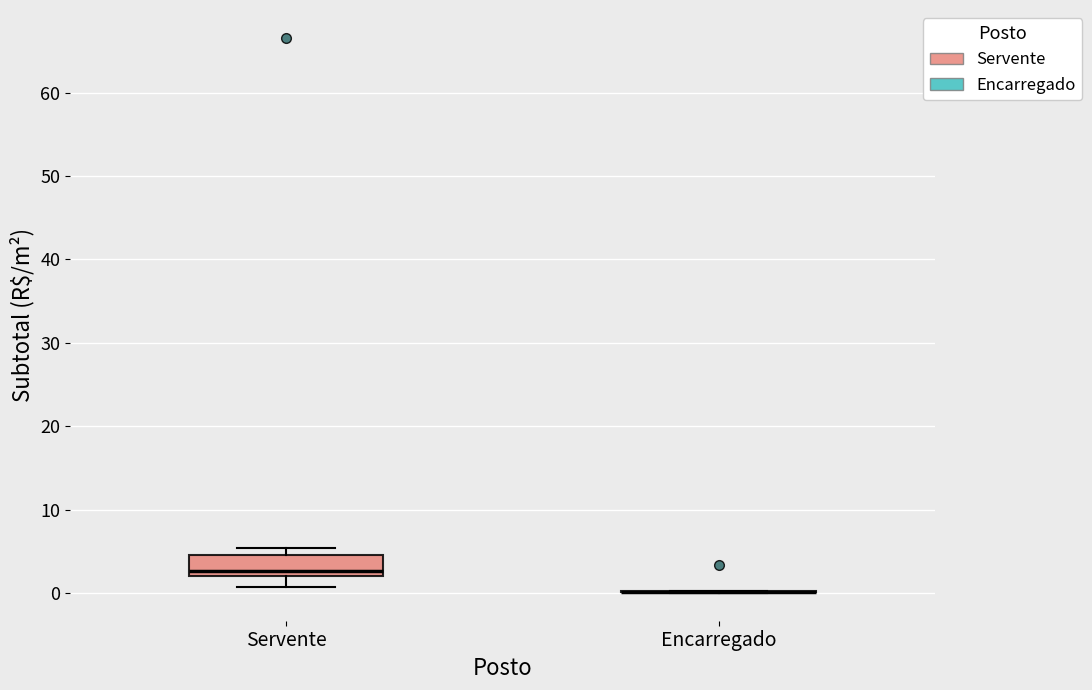

Reading left to right, transcribe this box plot: for each box, give where its median line is, the range the box spans, and where its two whiskers end, as read against the y-axis. The values are not printed on the chart, so give them approximately, as read against the axis.

Servente: median 3, box 2 to 5, whiskers 1 to 5 (just above the box's upper edge)
Encarregado: box collapsed to a line at 0, whiskers 0 to 0